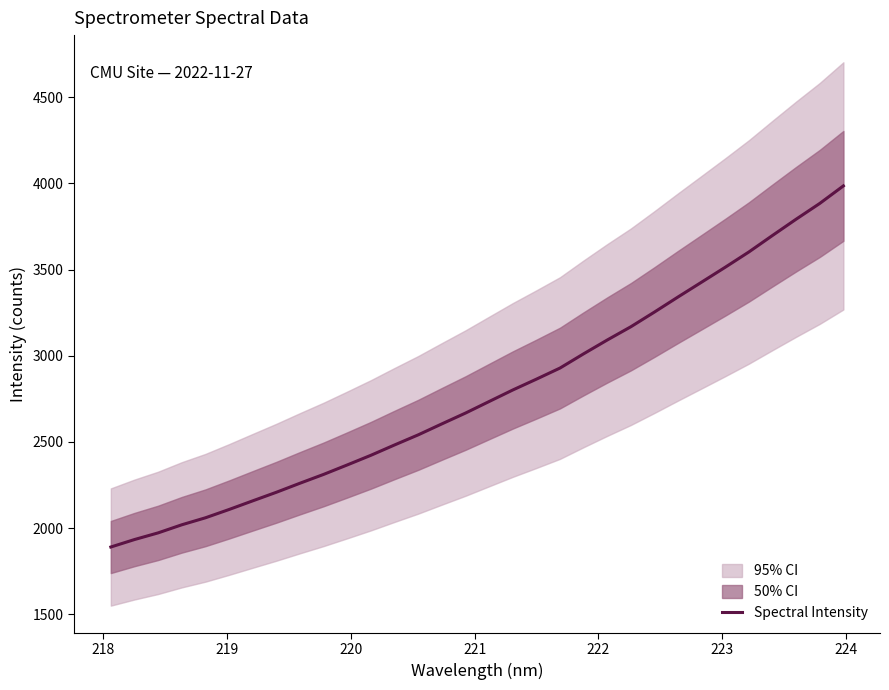

What is the lowest value of the Spectral Intensity series?

1889.9